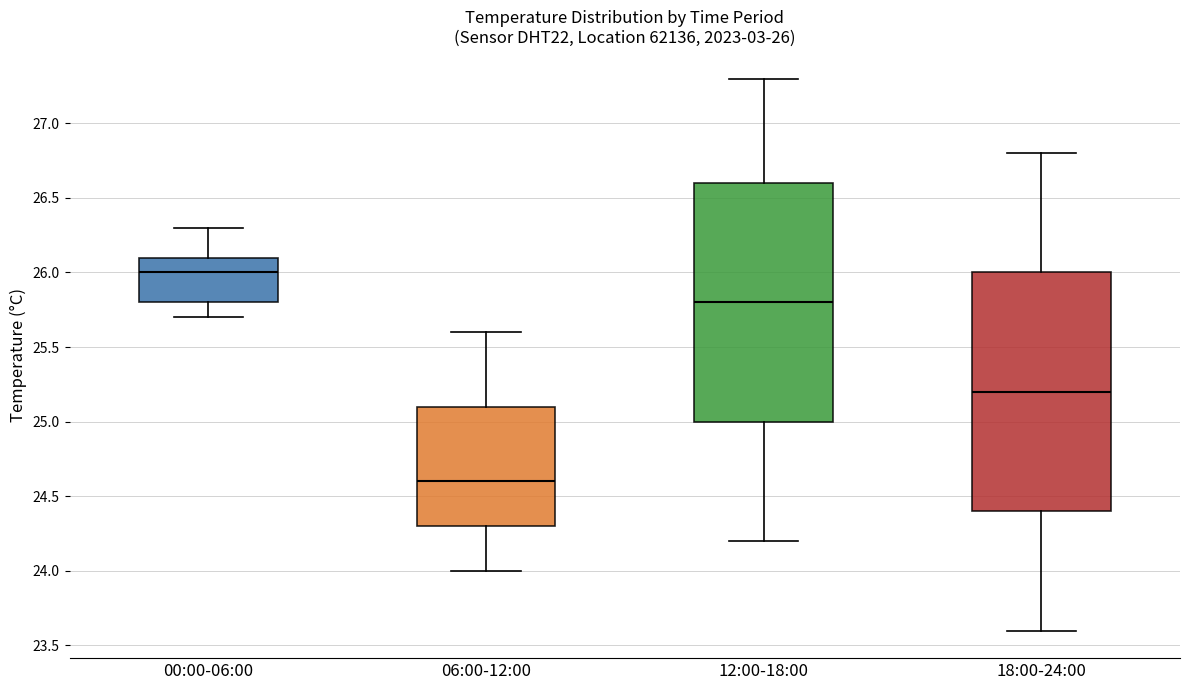

Which box's median line is the highest?

00:00-06:00